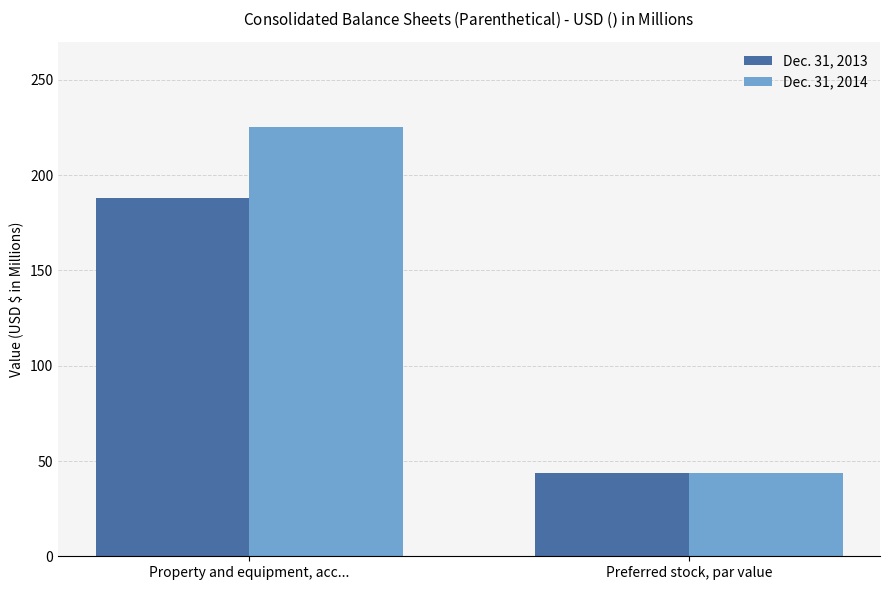

Rank the series by their maximum value, from lowest to highest.

Dec. 31, 2013, Dec. 31, 2014